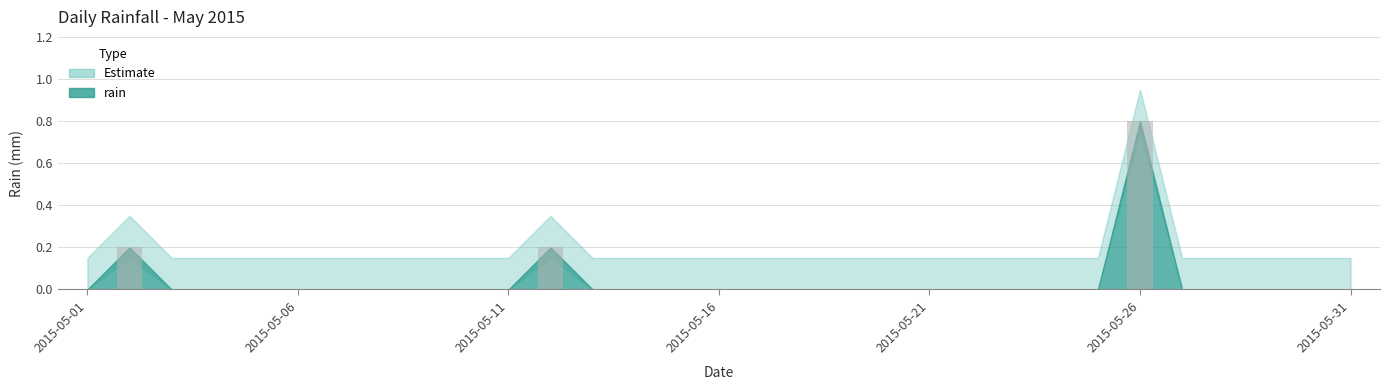

How many series are shown in this chart?

1